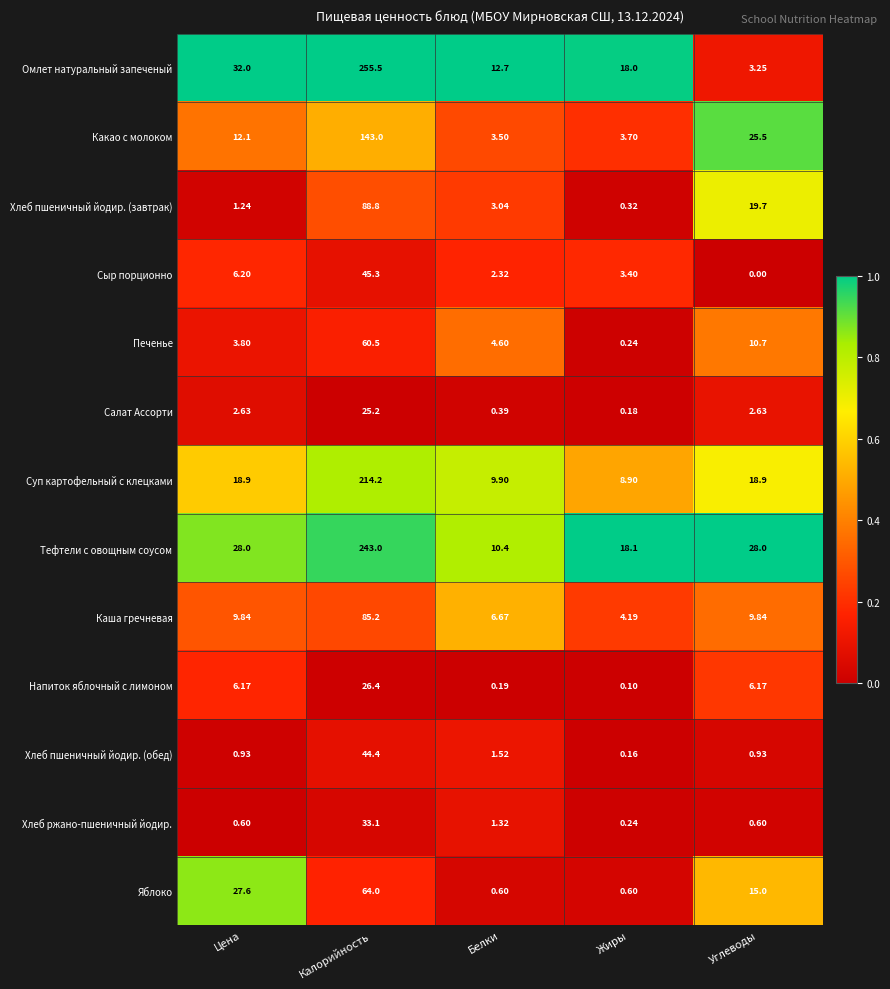

Where does the Какао с молоком series first go above 12?

Цена